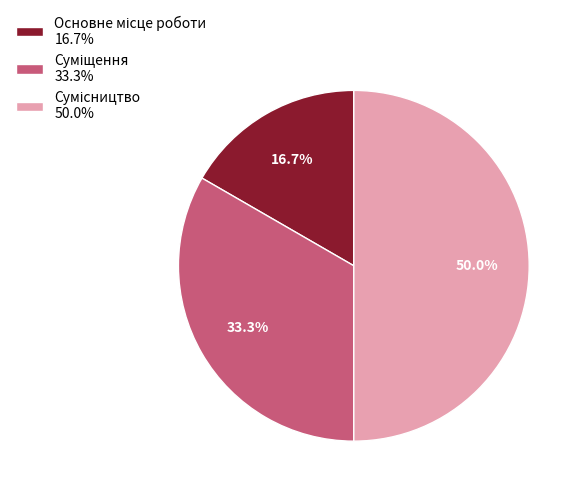

Does any single category account for the majority?

No